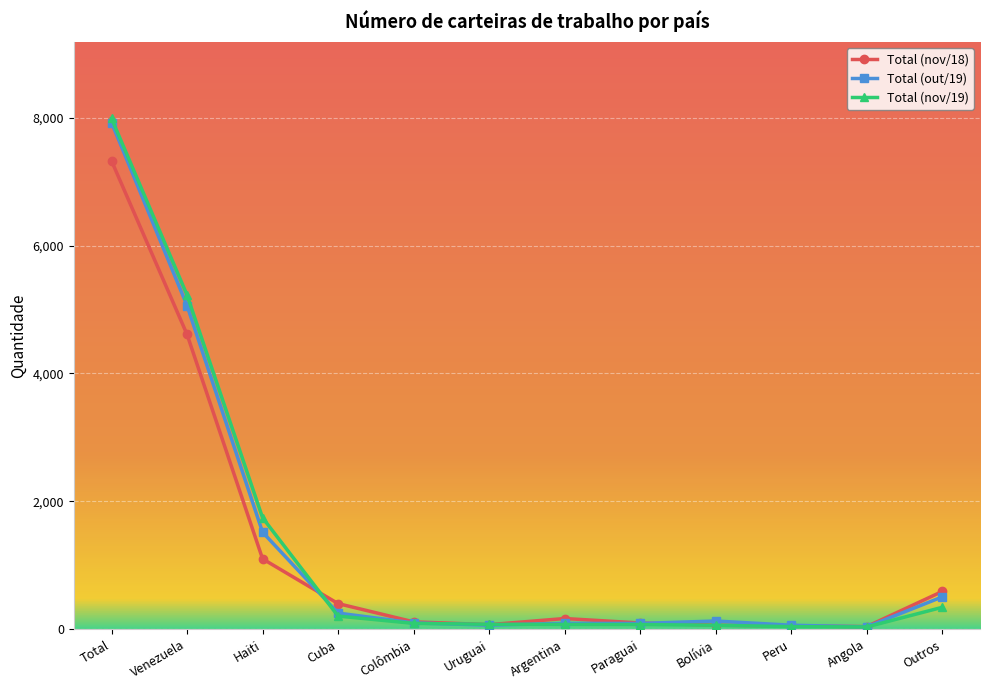

What is the sum of all Total (out/19) values?

15848